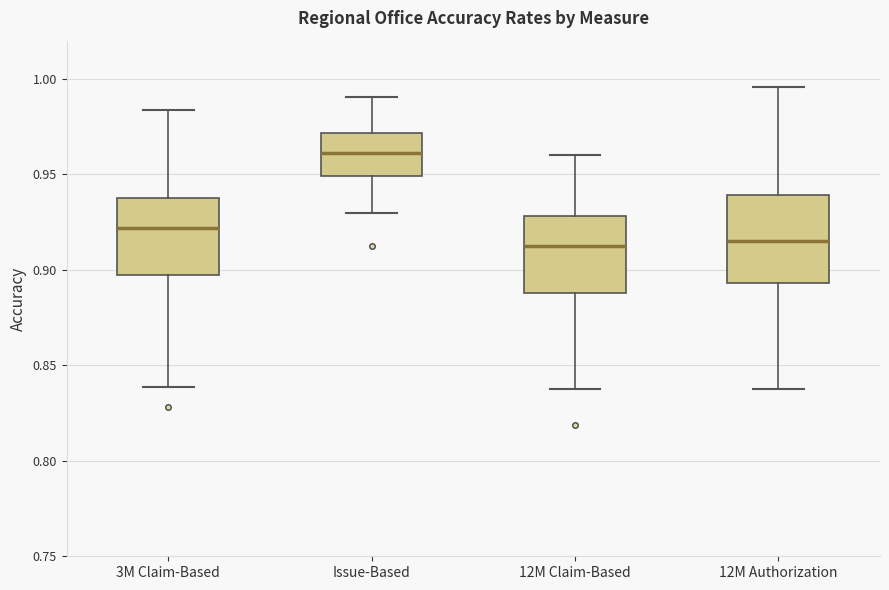

Reading left to right, transcribe this box plot: for each box, give where its median line is, the range the box spans, and where its two whiskers end, as read against the y-axis. The values are not printed on the chart, so give them approximately, as read against the axis.

3M Claim-Based: median 0.920, box 0.895 to 0.940, whiskers 0.840 to 0.985
Issue-Based: median 0.960, box 0.950 to 0.970, whiskers 0.930 to 0.990
12M Claim-Based: median 0.915, box 0.890 to 0.930, whiskers 0.835 to 0.960
12M Authorization: median 0.915, box 0.895 to 0.940, whiskers 0.835 to 0.995